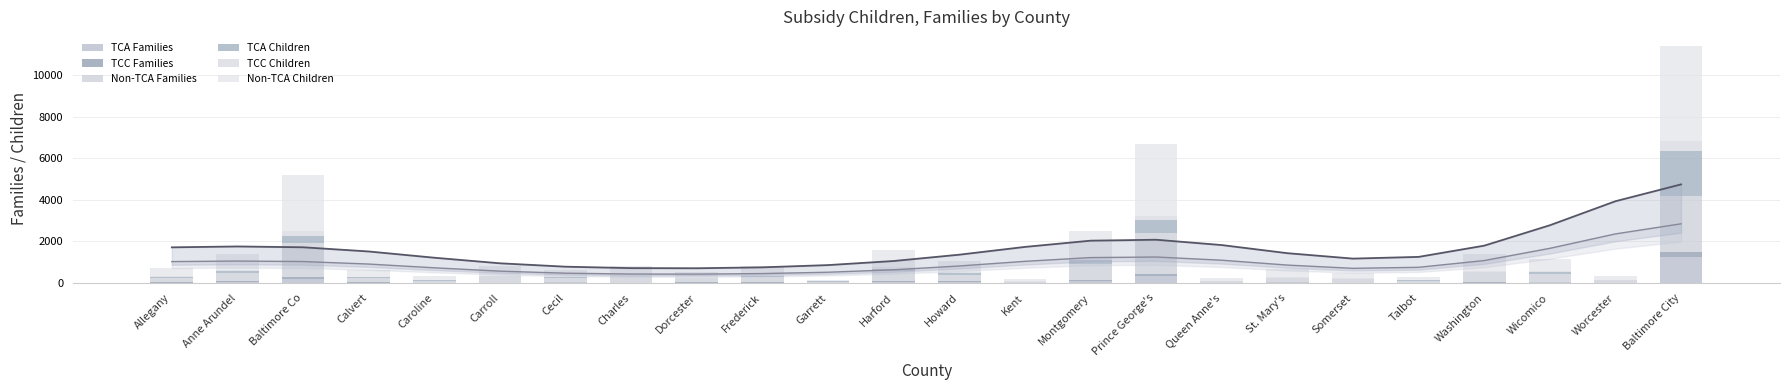

Reading left to right, transcribe all the data shown in this chart.

TCA Families: 16	42	176	15	9	15	32	13	11	10	4	58	51	1	101	356	2	22	12	4	13	40	2	1232
TCC Families: 15	36	116	7	4	5	18	7	11	15	2	56	35	1	55	85	7	8	6	1	15	28	2	273
Non-TCA Families: 227	424	1650	212	103	293	169	293	196	279	58	462	299	66	771	1978	86	190	161	106	481	369	127	2677
TCA Children: 31	67	335	29	19	29	49	21	16	18	6	114	85	1	179	631	3	39	26	7	21	71	5	2172
TCC Children: 29	72	212	12	8	9	32	12	17	20	1	101	65	1	106	166	14	20	11	2	25	48	3	463
Non-TCA Children: 384	735	2686	360	174	461	310	487	290	451	86	798	510	100	1288	3452	122	374	282	150	834	597	202	4594